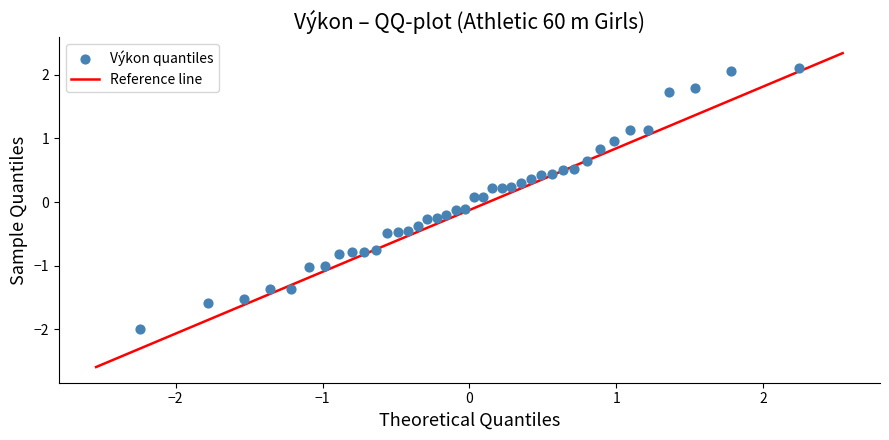

What is the range of X values (max minus min)?

4.5